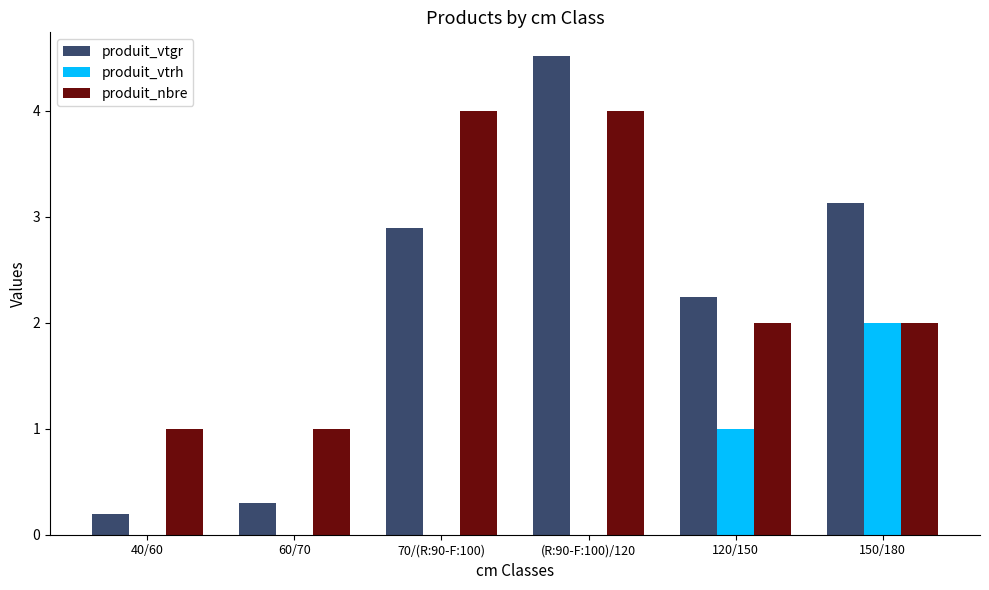

The value of produit_vtrh at 150/180 is 2.0. True or false?

True